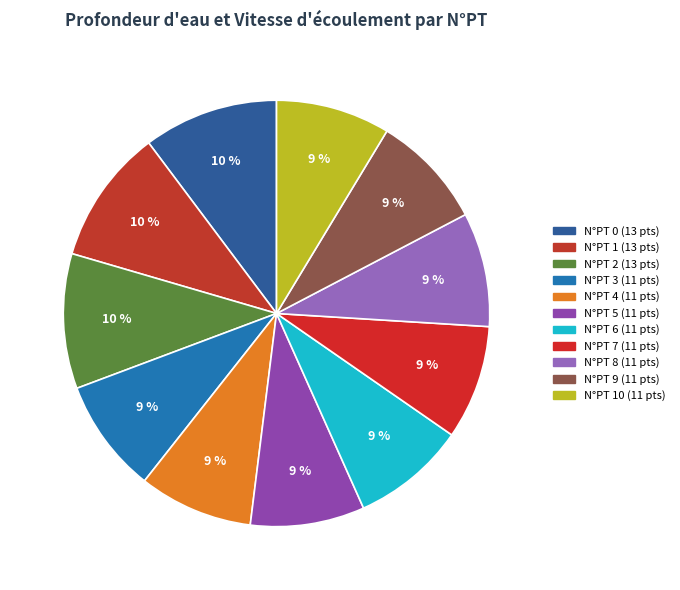

How many slices are in this pie chart?

11